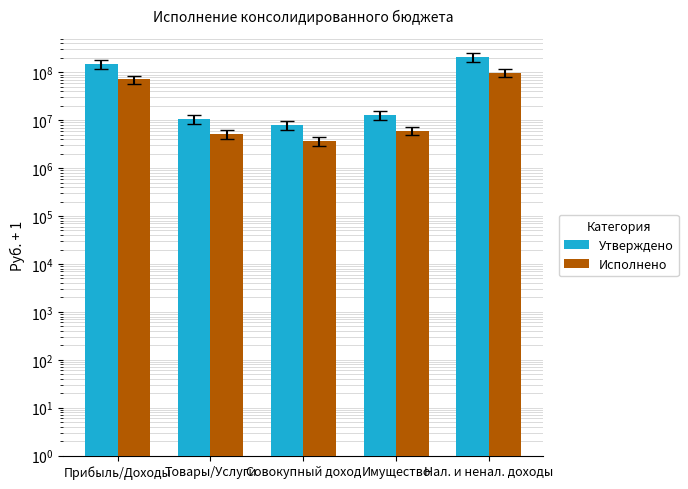

The Исполнено series shows 70978080.2 at Прибыль/Доходы. True or false?

True